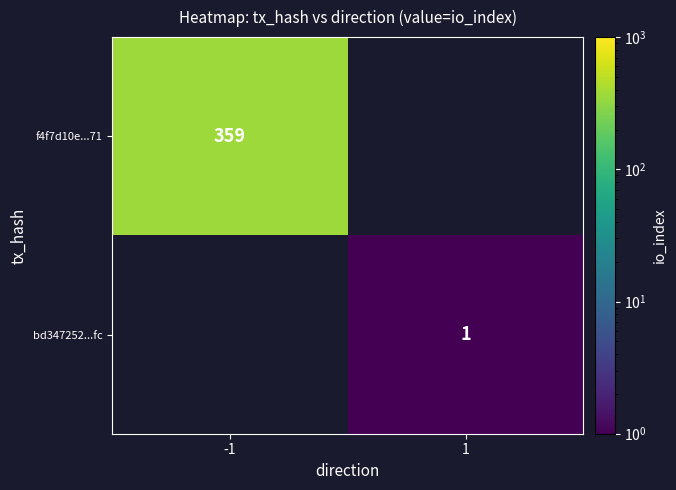

The f4f7d10e...71 series shows 359 at -1. True or false?

True